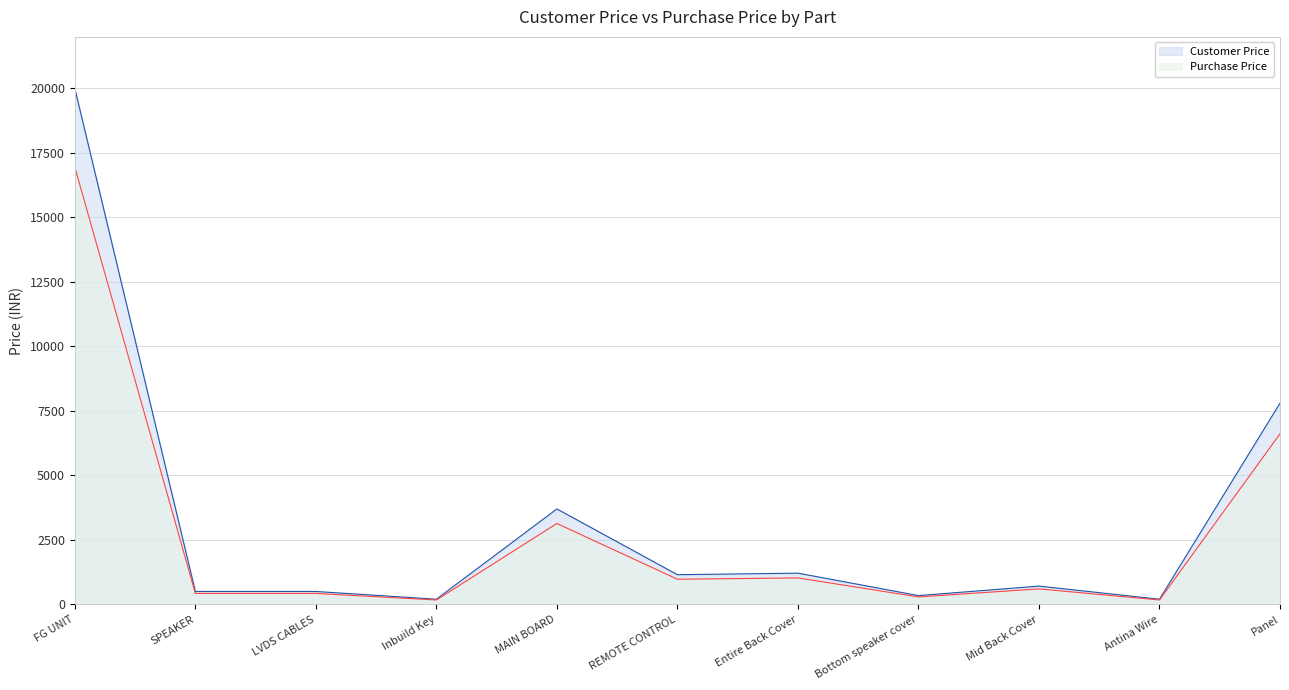

What is the label of the 3rd point from the left?

LVDS CABLES